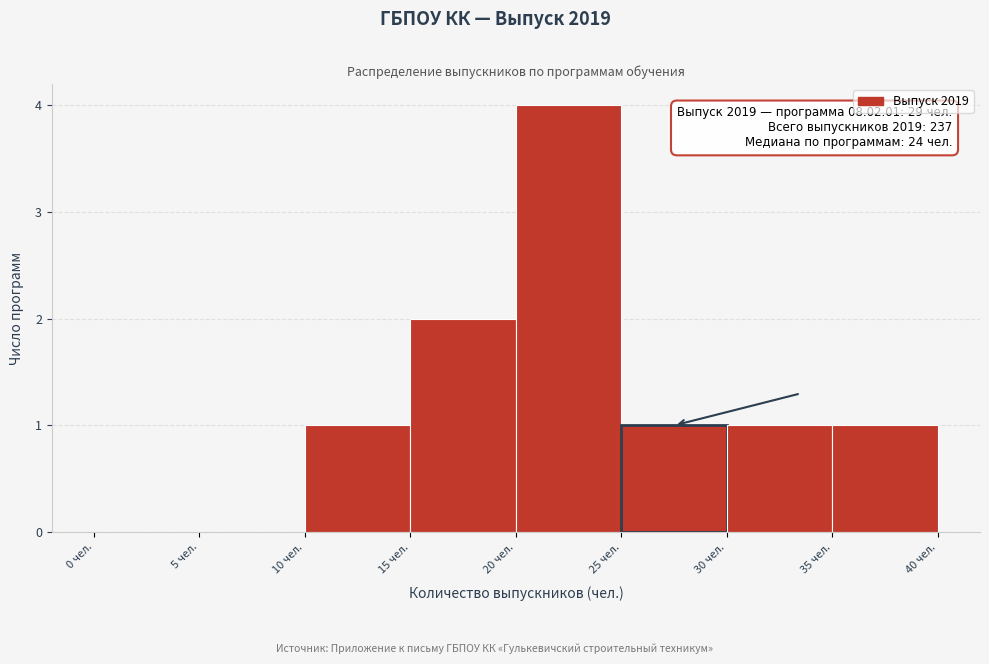

Over which range of the x-axis is the bar tallest?

20 to 25